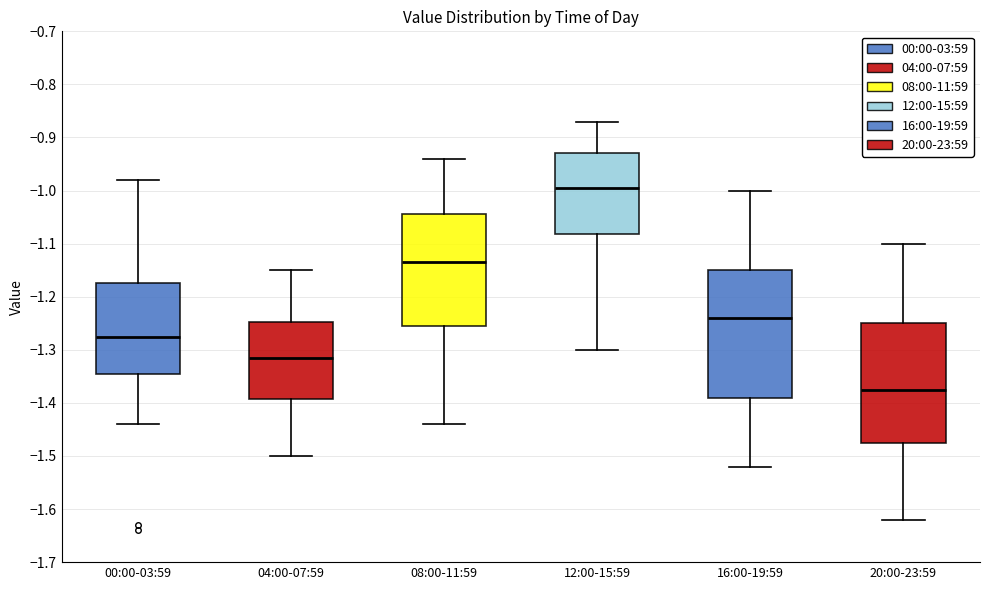

Reading left to right, transcribe this box plot: for each box, give where its median line is, the range the box spans, and where its two whiskers end, as read against the y-axis. The values are not printed on the chart, so give them approximately, as read against the axis.

00:00-03:59: median -1.27, box -1.34 to -1.17, whiskers -1.44 to -0.98
04:00-07:59: median -1.31, box -1.39 to -1.25, whiskers -1.50 to -1.15
08:00-11:59: median -1.13, box -1.25 to -1.04, whiskers -1.44 to -0.94
12:00-15:59: median -0.99, box -1.08 to -0.93, whiskers -1.30 to -0.87
16:00-19:59: median -1.24, box -1.39 to -1.15, whiskers -1.52 to -1.00
20:00-23:59: median -1.37, box -1.47 to -1.25, whiskers -1.62 to -1.10